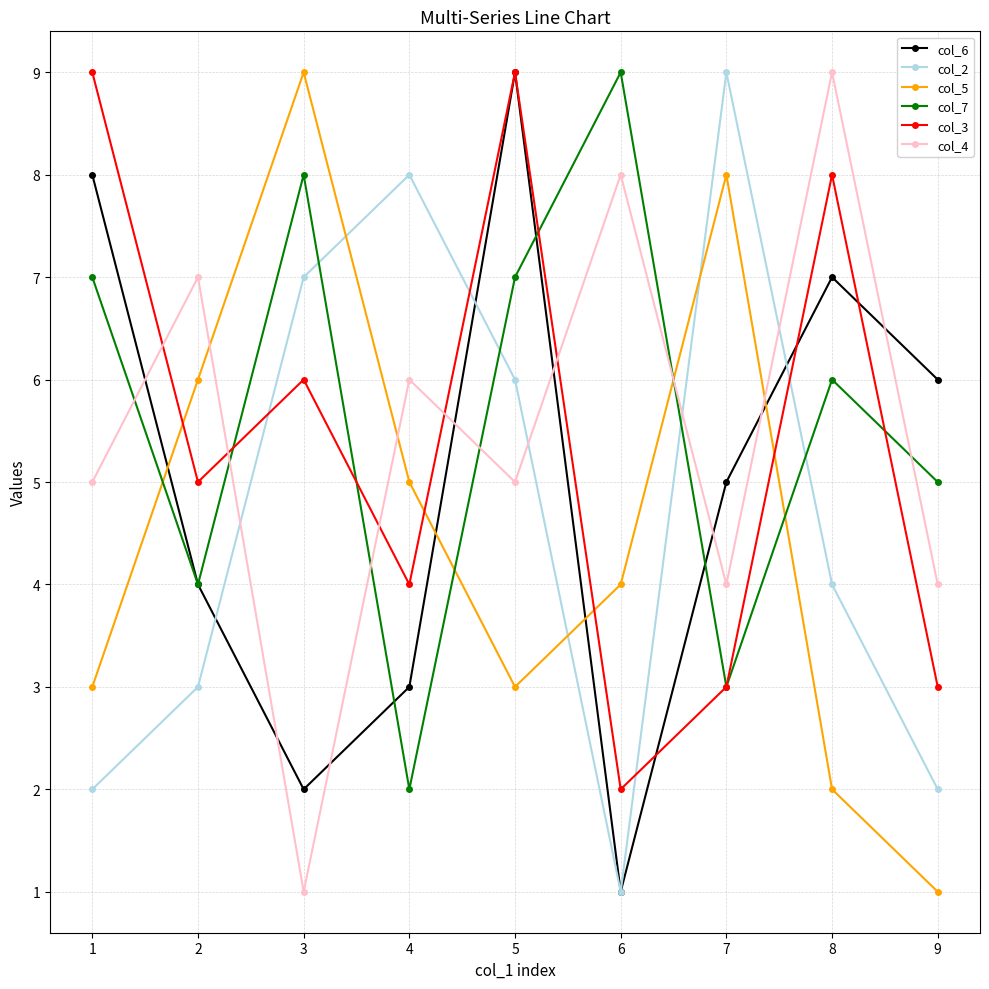

List the labels in order of col_6 value, largest first.

5, 1, 8, 9, 7, 2, 4, 3, 6